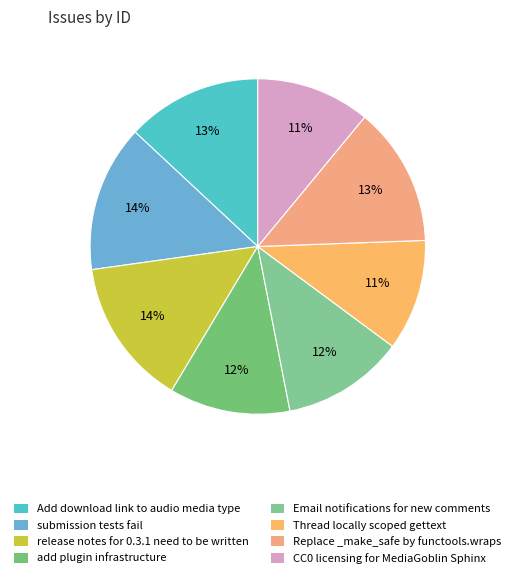

True or false: release notes for 0.3.1 need to be written accounts for 6% of the total.

False